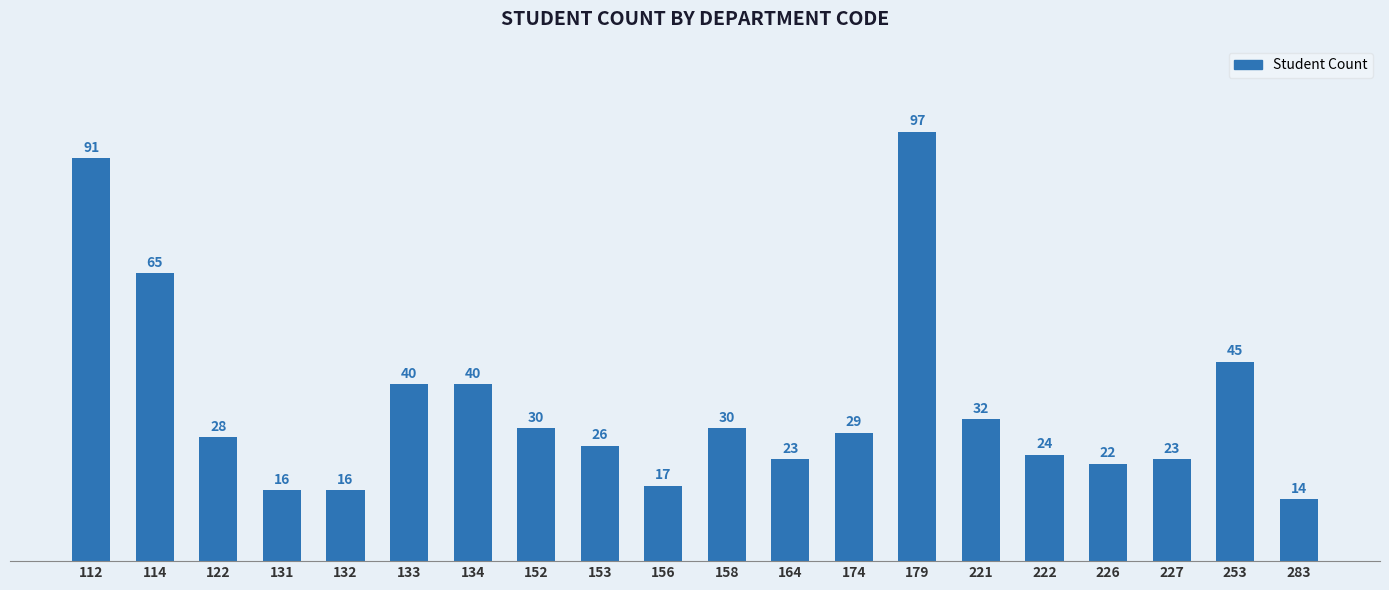

Where does the data first go above 29?

112